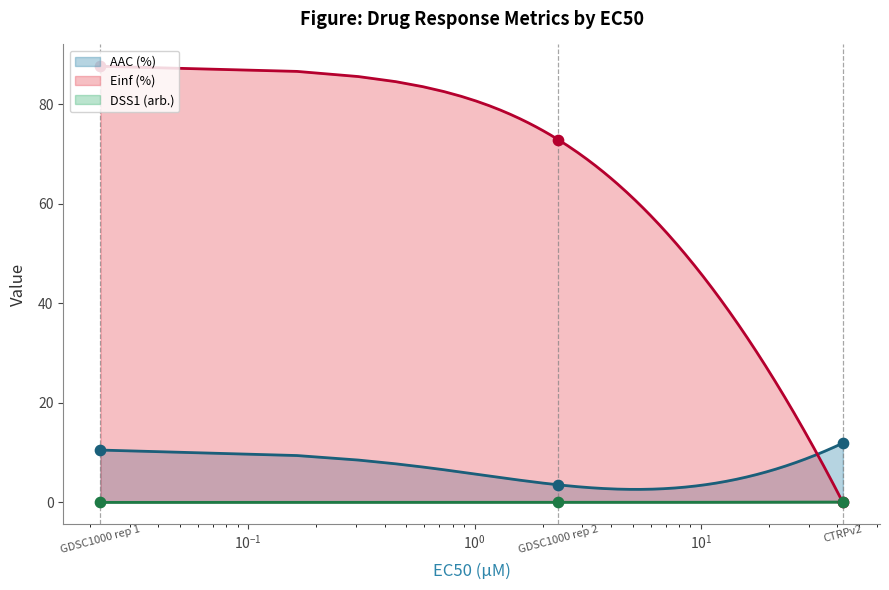

Which series contains the highest Y value?

Einf (%)